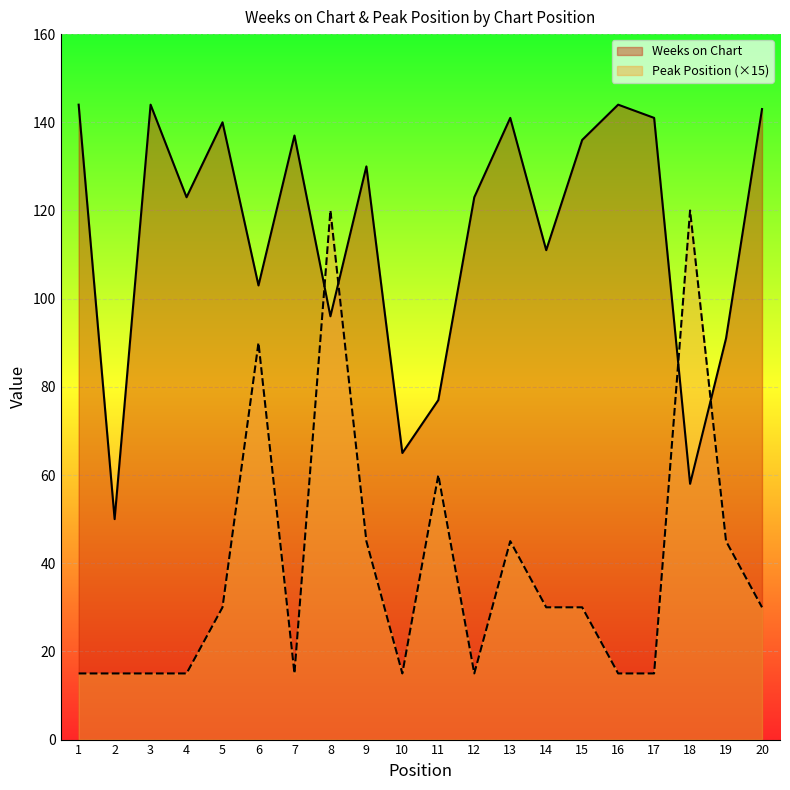

How many lines are shown in the chart?

2